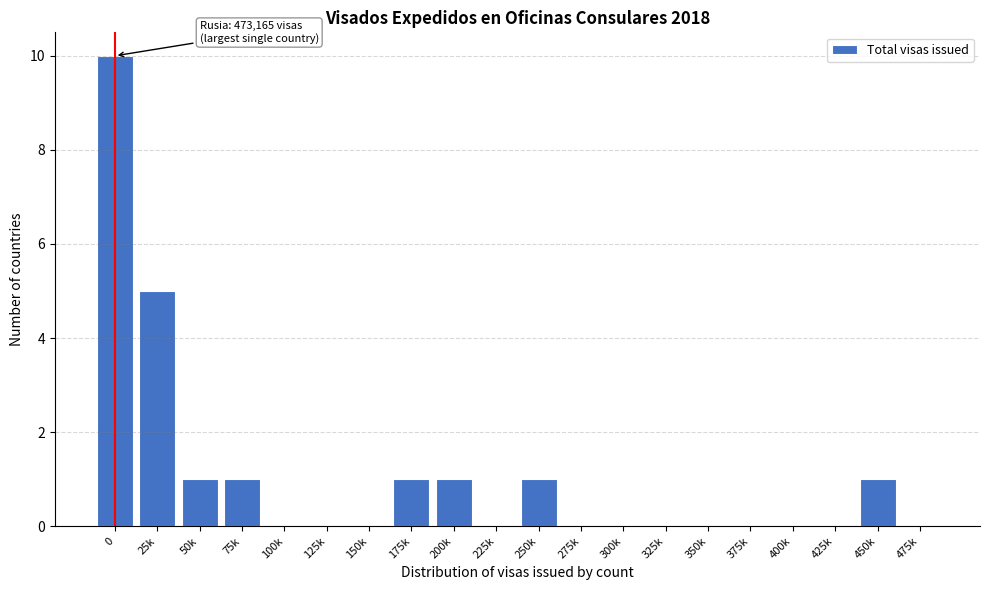

Reading left to right, what are all the values shown in this chart?

0=10	25k=5	50k=1	75k=1	100k=0	125k=0	150k=0	175k=1	200k=1	225k=0	250k=1	275k=0	300k=0	325k=0	350k=0	375k=0	400k=0	425k=0	450k=1	475k=0